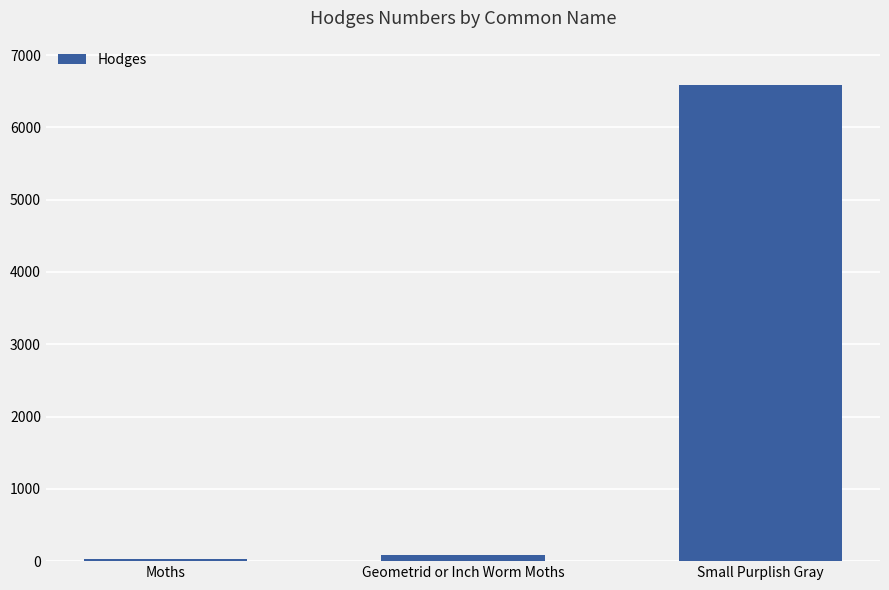

Rank the categories by value from highest to lowest.

Small Purplish Gray, Geometrid or Inch Worm Moths, Moths